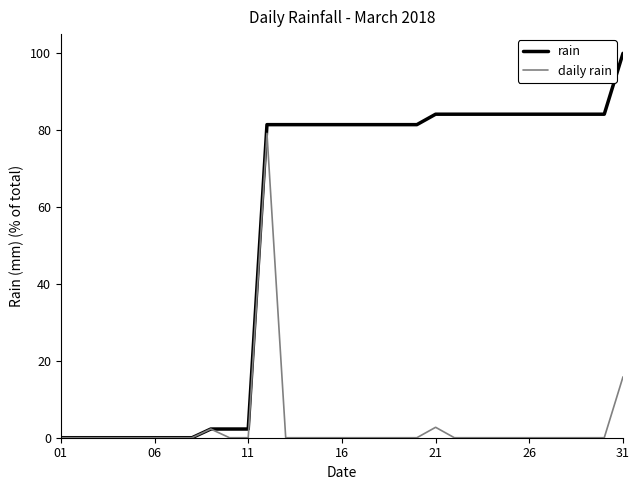

Which series has the largest range (max minus min)?

rain